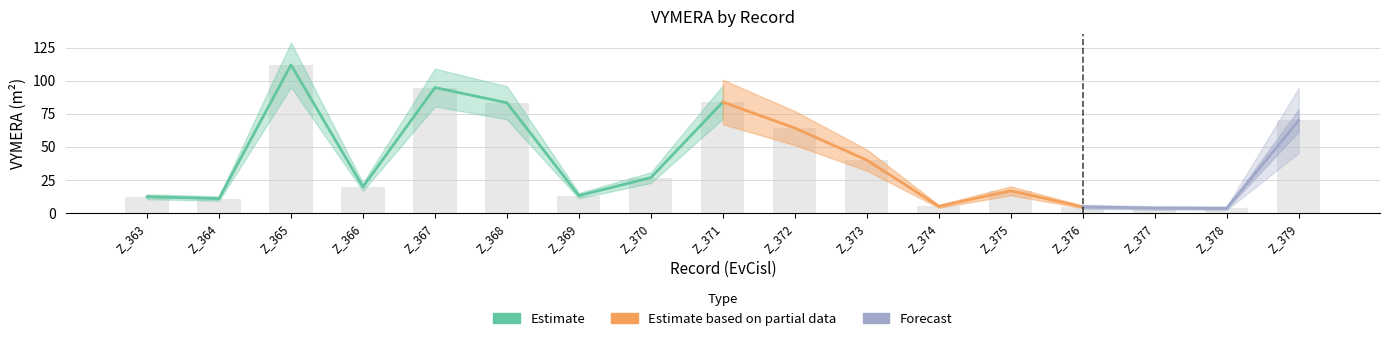

Does the chart contain any negative values?

No